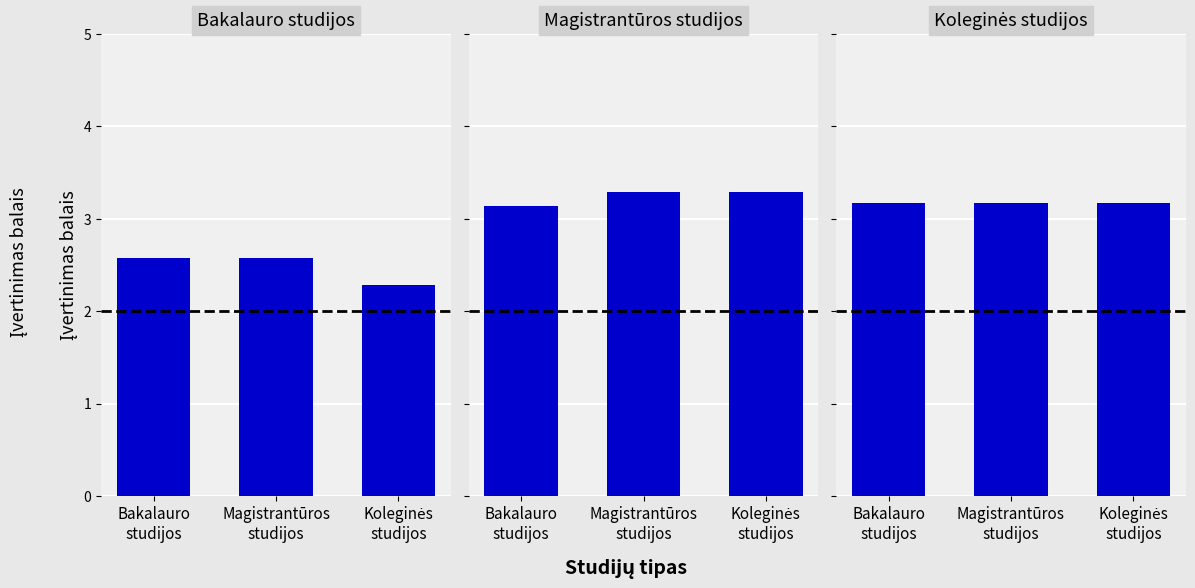

What is the label of the 1st bar from the left?

Bakalauro
studijos